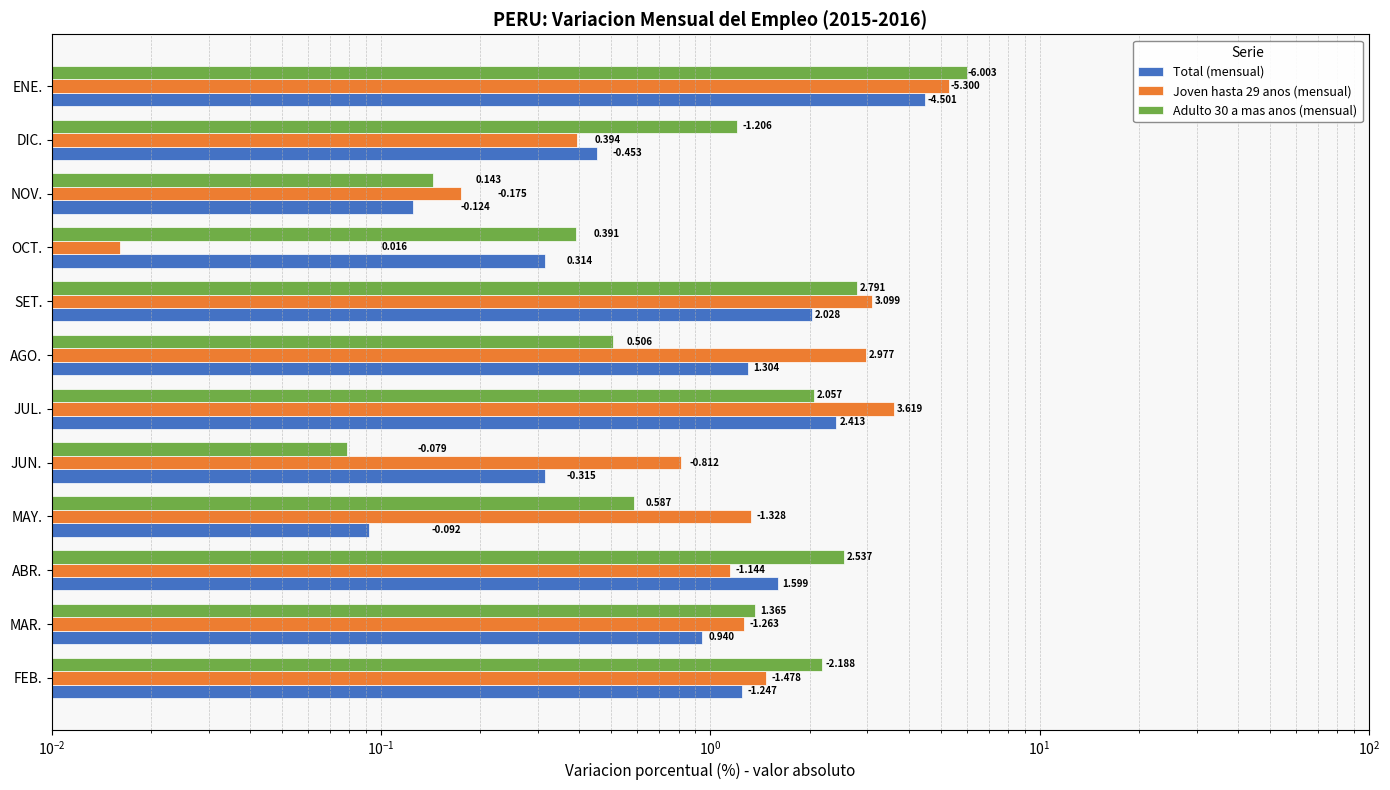

Rank the series at MAR. from highest to lowest value.

Adulto 30 a mas anos (mensual), Joven hasta 29 anos (mensual), Total (mensual)